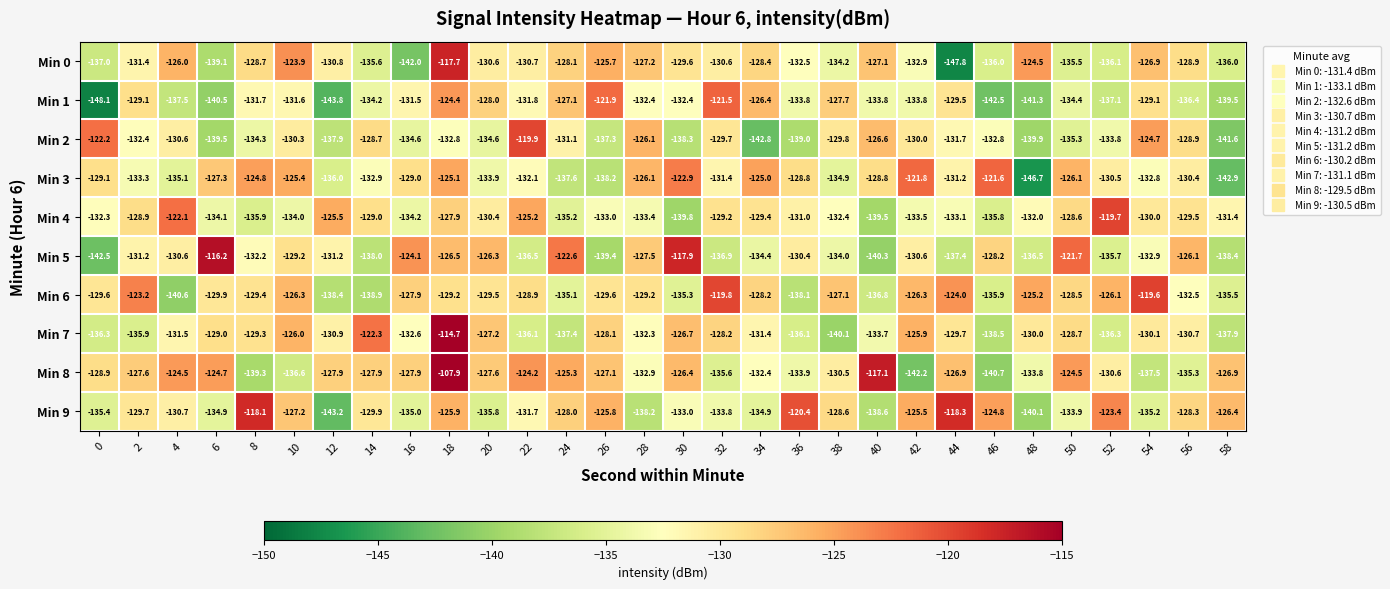

Is it true that Min 6 equals -128.5 at 50?

True